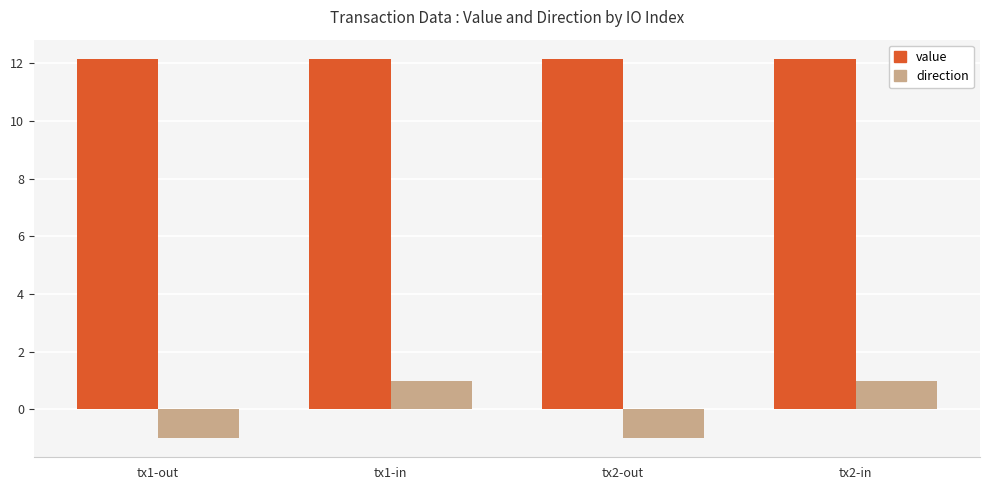

Which series has the largest total across all categories?

value